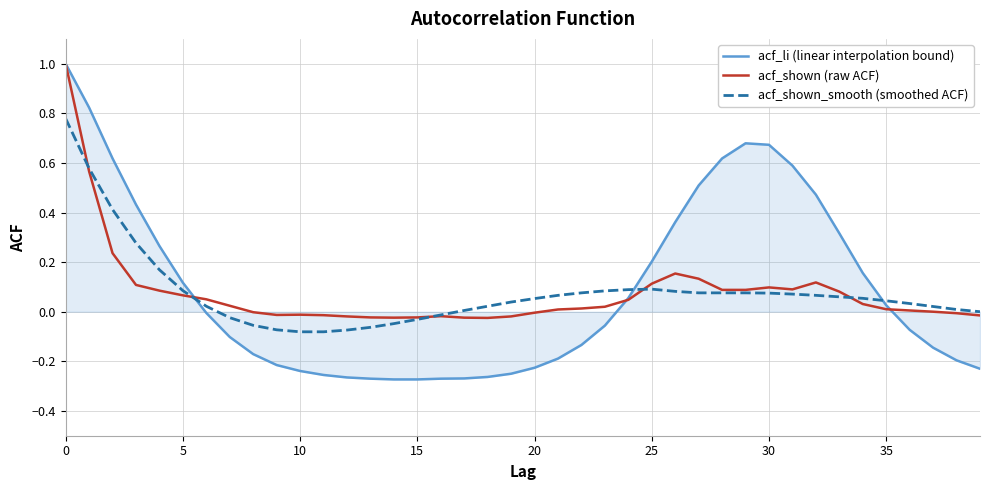

Which series has the largest range (max minus min)?

acf_li (linear interpolation bound)